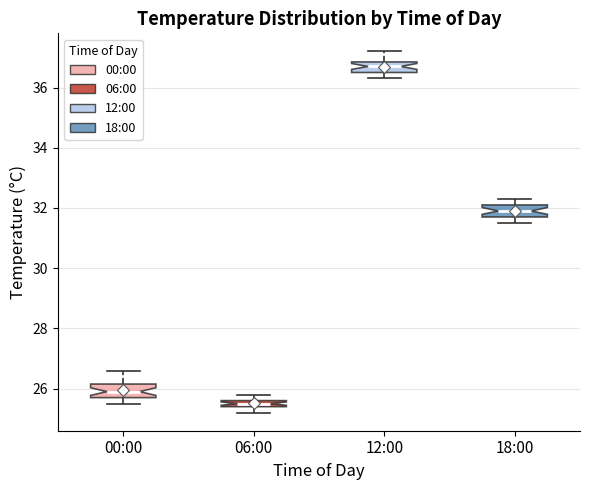

Which box's median line is the highest?

12:00